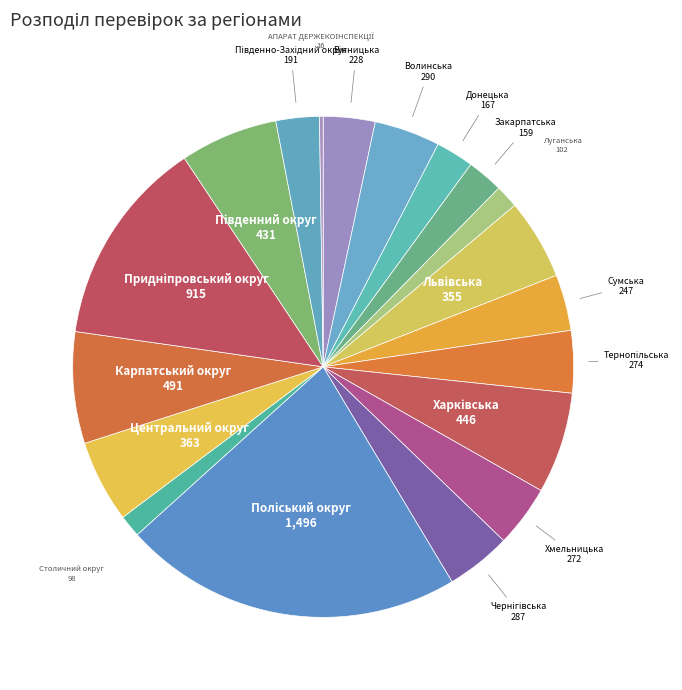

How many segments does this pie chart have?

19